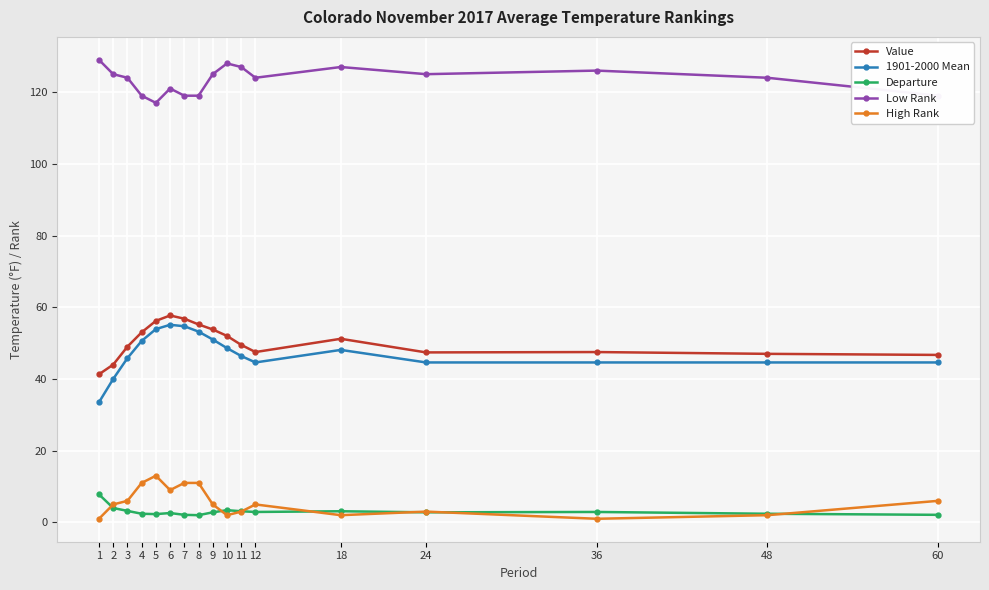

The value of 1901-2000 Mean at 7 is 54.7. True or false?

True